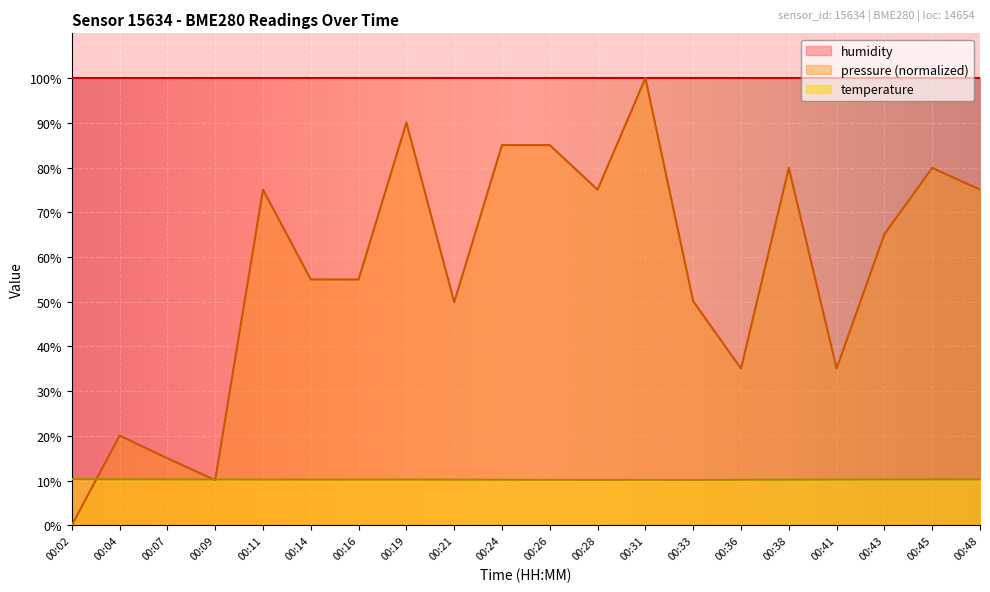

Reading left to right, list all the values displayed in this chart.

pressure: 00:02=0.0	00:04=20.1	00:07=15.0	00:09=10.1	00:11=75.1	00:14=55.0	00:16=55.0	00:19=90.0	00:21=49.9	00:24=85.0	00:26=85.0	00:28=75.1	00:31=100.0	00:33=50.1	00:36=35.1	00:38=79.9	00:41=35.1	00:43=65.1	00:45=79.9	00:48=75.1
temperature: 00:02=10.3	00:04=10.3	00:07=10.3	00:09=10.3	00:11=10.2	00:14=10.2	00:16=10.2	00:19=10.2	00:21=10.2	00:24=10.2	00:26=10.2	00:28=10.2	00:31=10.2	00:33=10.2	00:36=10.2	00:38=10.2	00:41=10.2	00:43=10.3	00:45=10.3	00:48=10.3